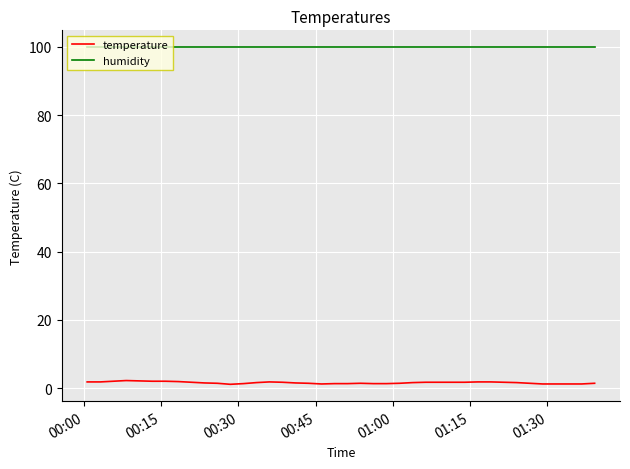

Which series has the widest spread of values?

temperature